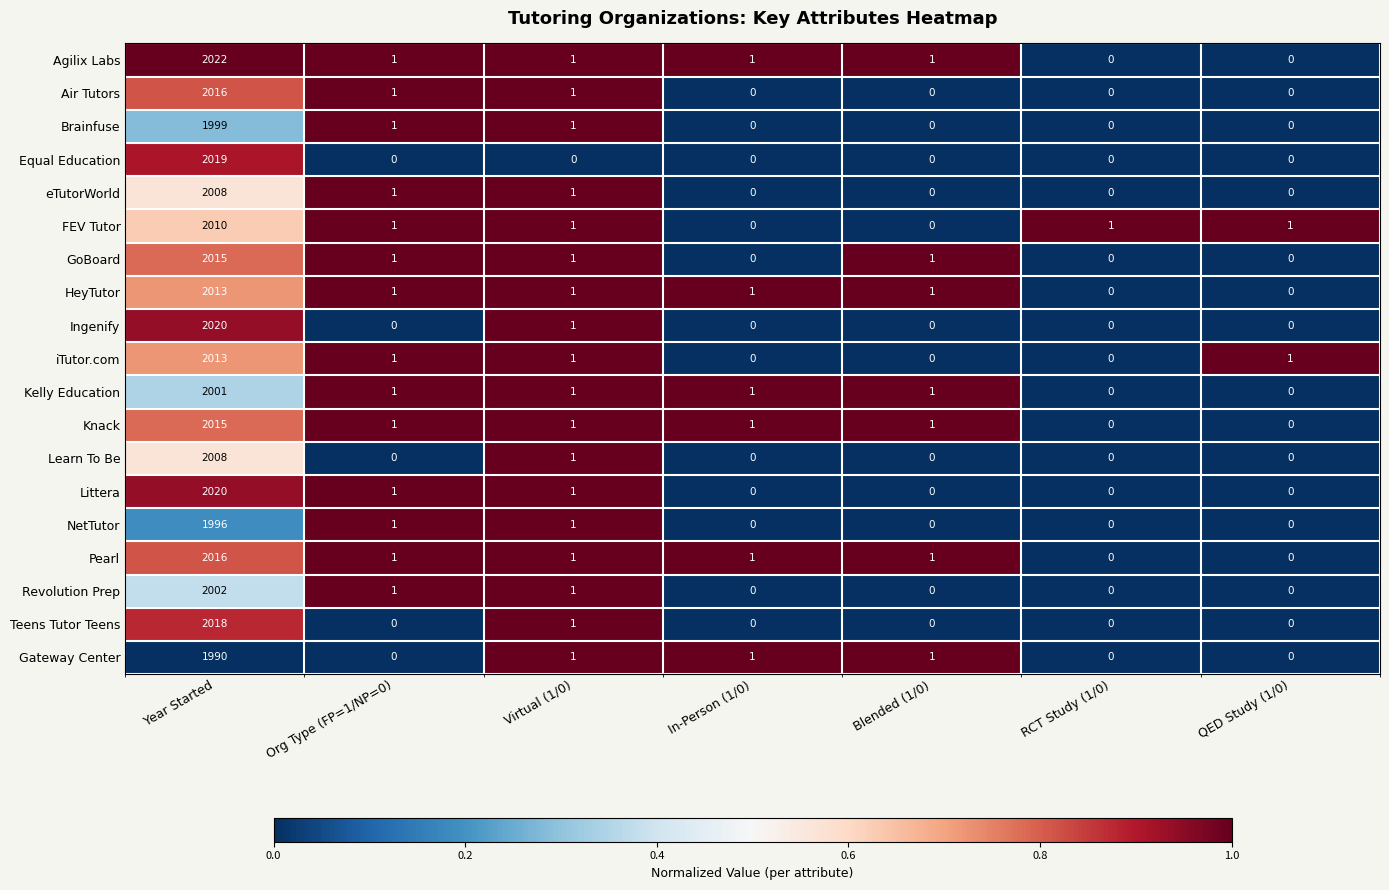

What is the difference between the Equal Education values at Year Started and RCT Study (1/0)?

2019